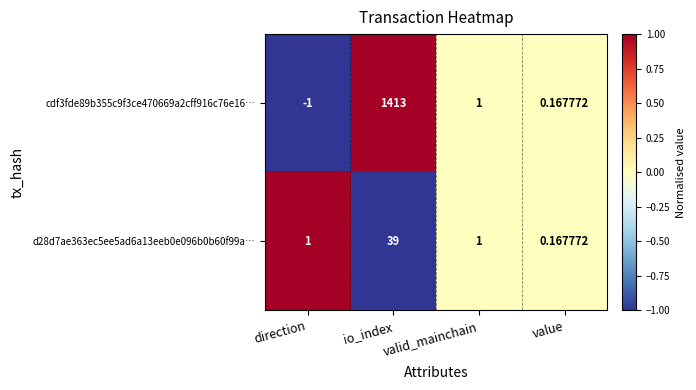

Where does the cdf3fde89b355c9f3ce470669a2cff916c76e16… series first go above 1?

io_index